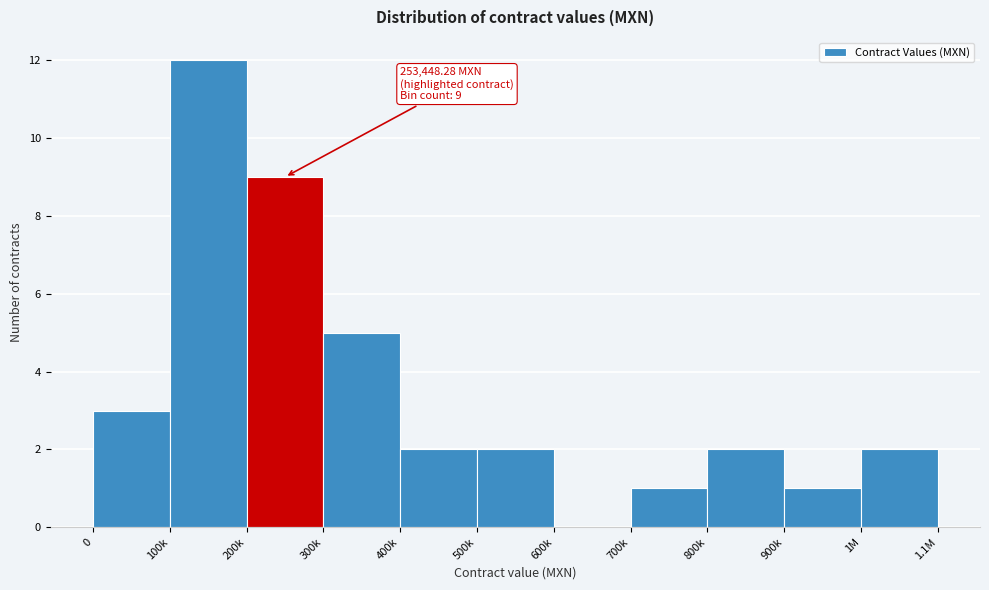

Reading left to right, extract all data points from this chart.

0=3	100k=12	200k=9	300k=5	400k=2	500k=2	600k=0	700k=1	800k=2	900k=1	1M=2